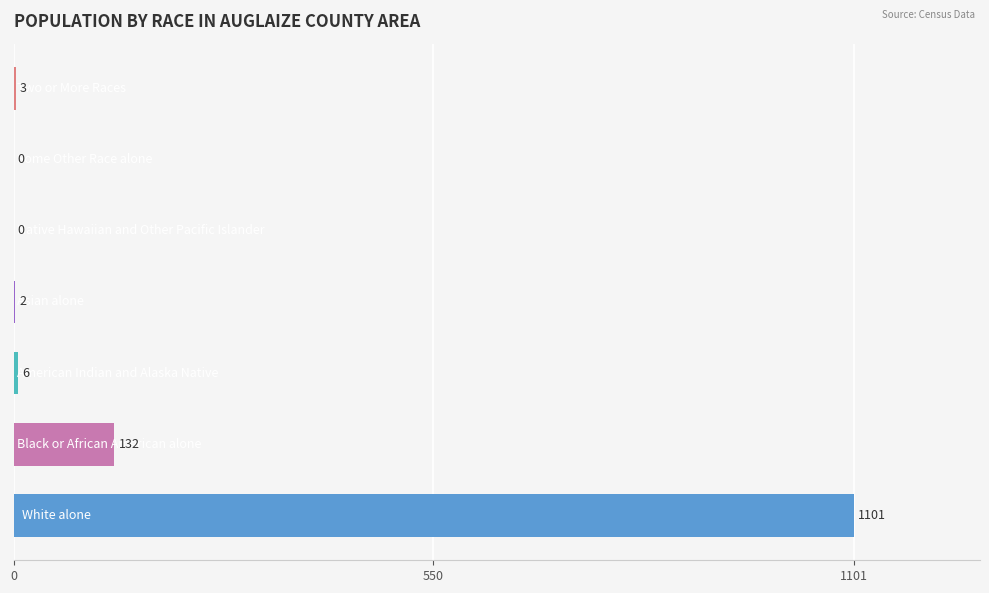

What is the sum of all values?

1244